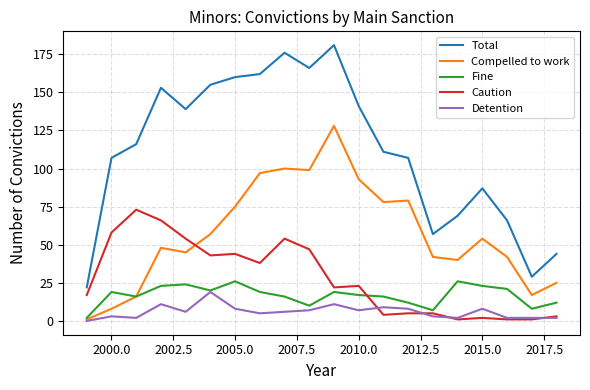

What is the highest value of the Caution series?

73